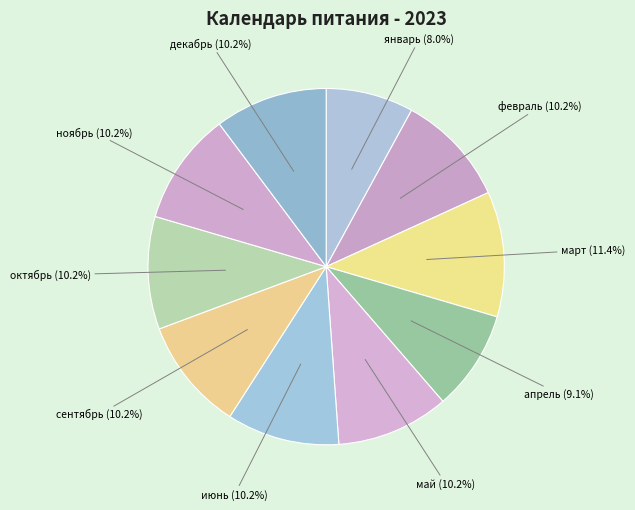

What is the largest slice in the pie chart?

март